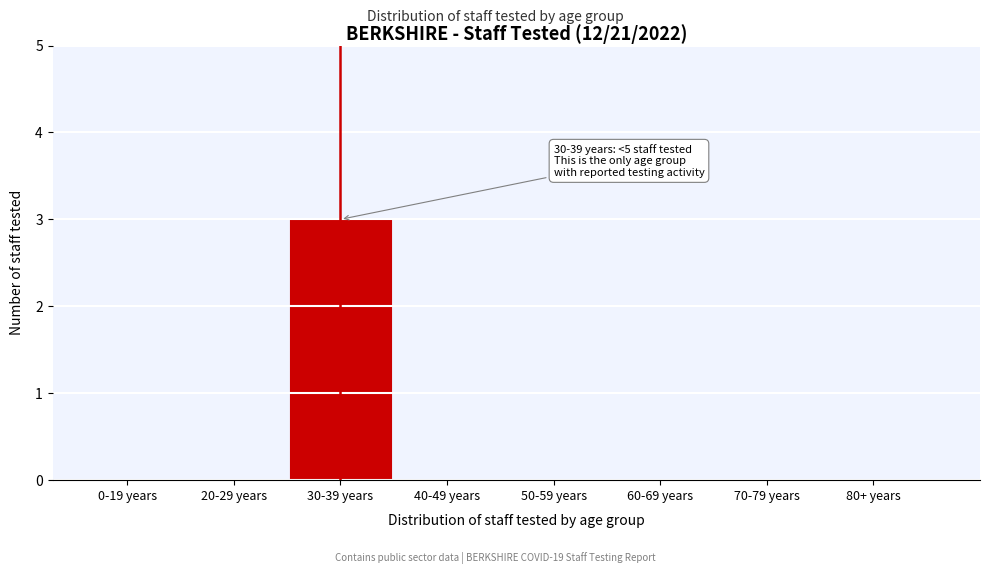

Reading left to right, list all the values displayed in this chart.

0-19 years=0	20-29 years=0	30-39 years=3	40-49 years=0	50-59 years=0	60-69 years=0	70-79 years=0	80+ years=0